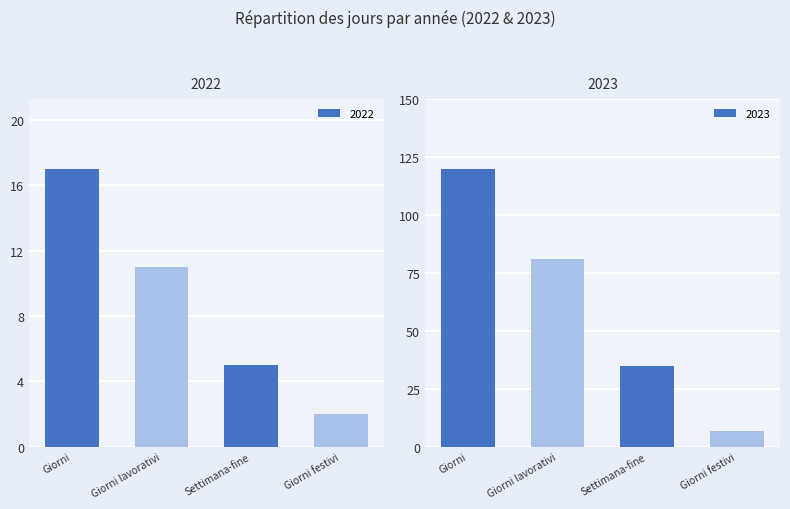

True or false: 2022 has a value of 12 at Giorni.

False